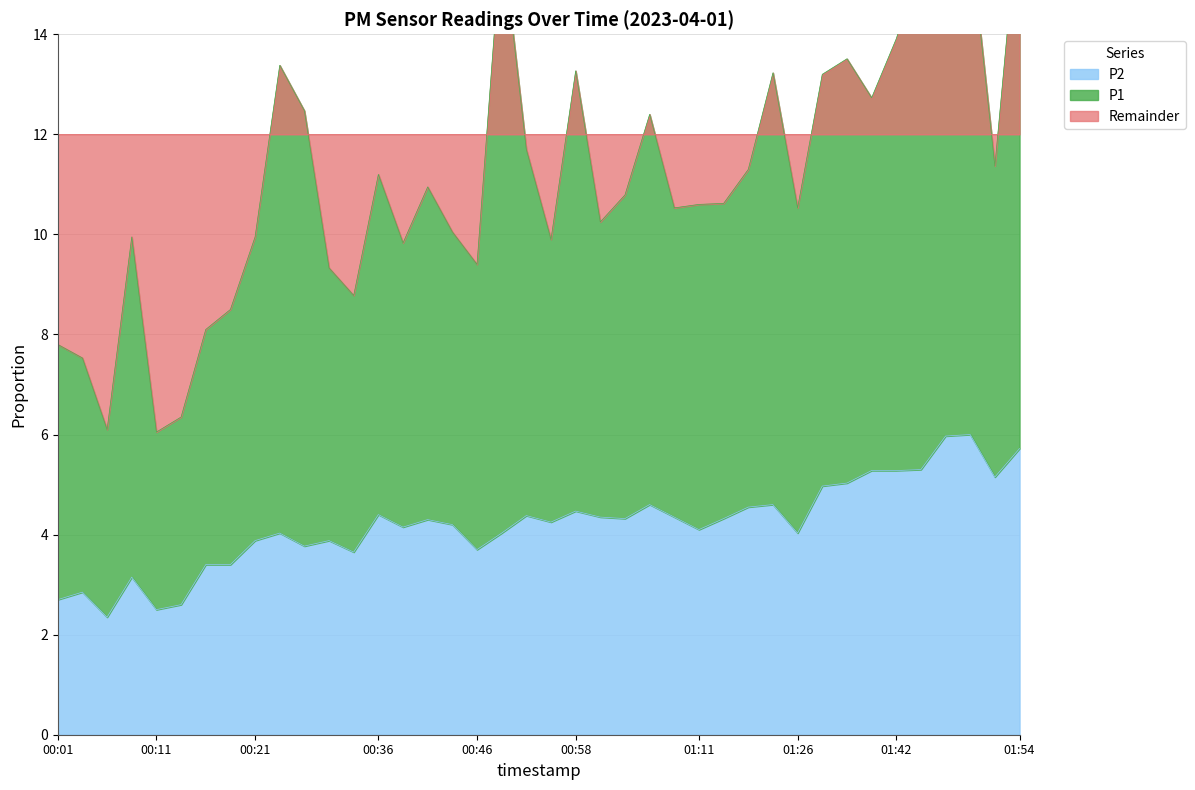

At which category does the data reach its first local valley?

00:06